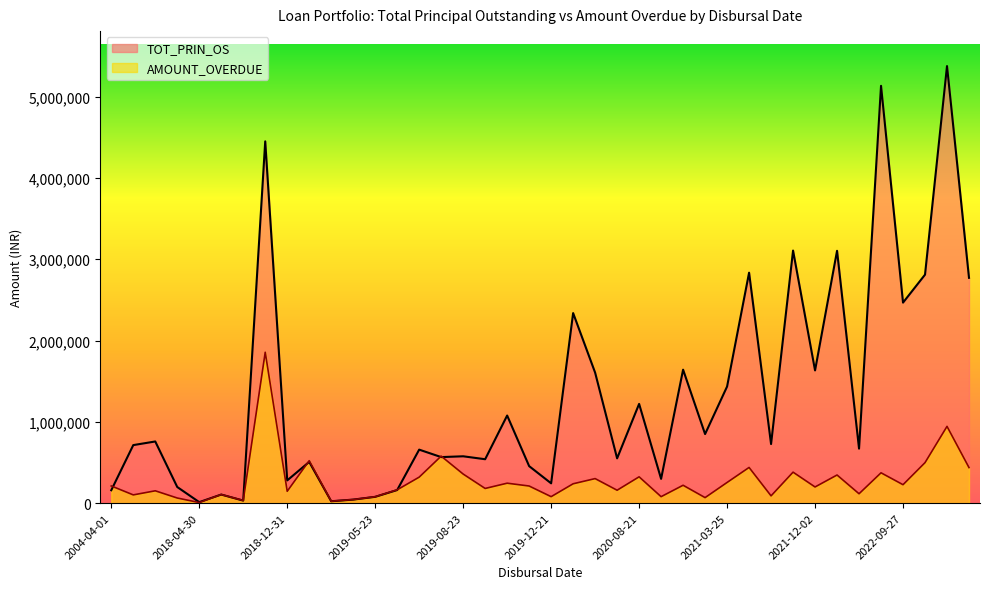

What is the total value across all series at 2019-08-08?

1143421